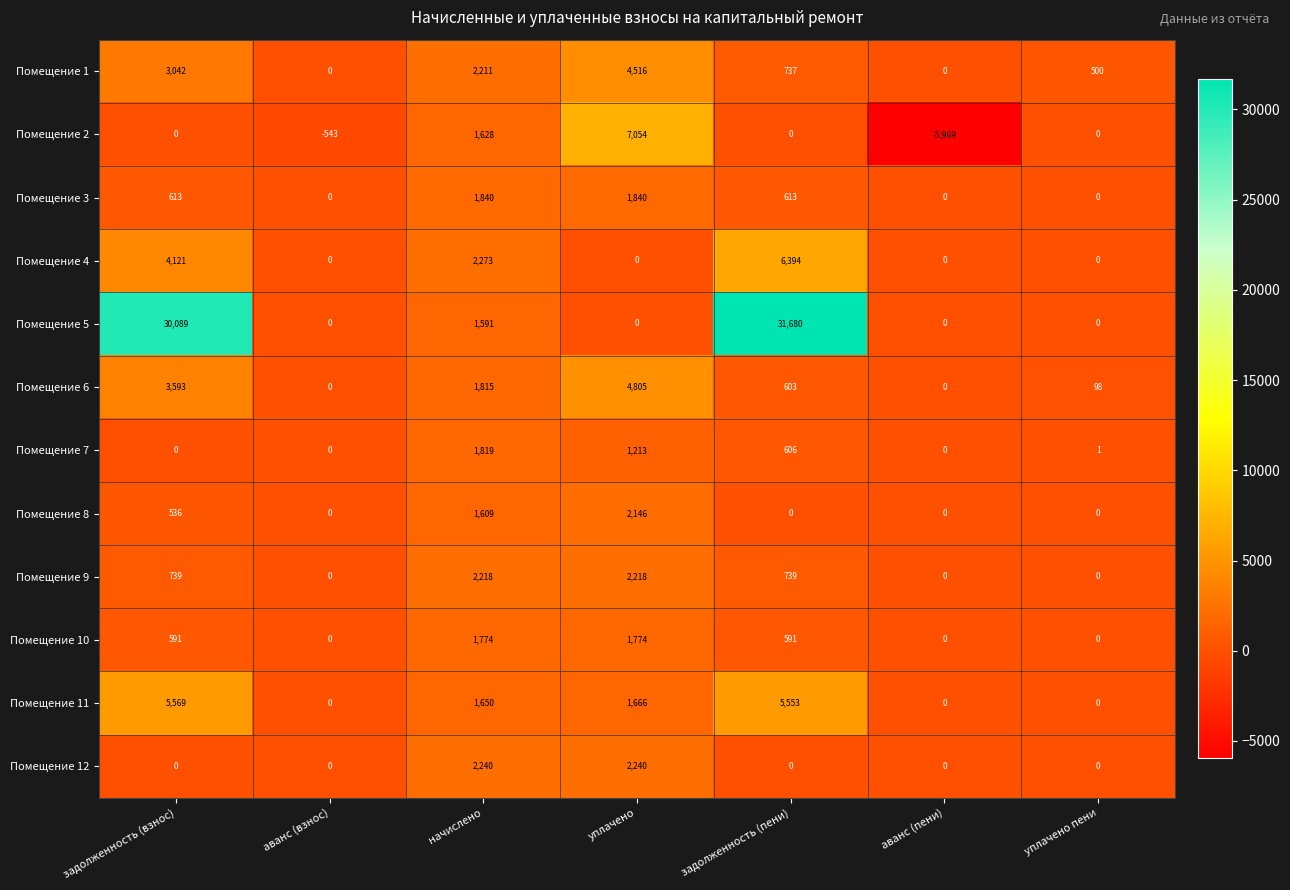

At which category does the chart reach its peak across all series?

задолженность (пени)